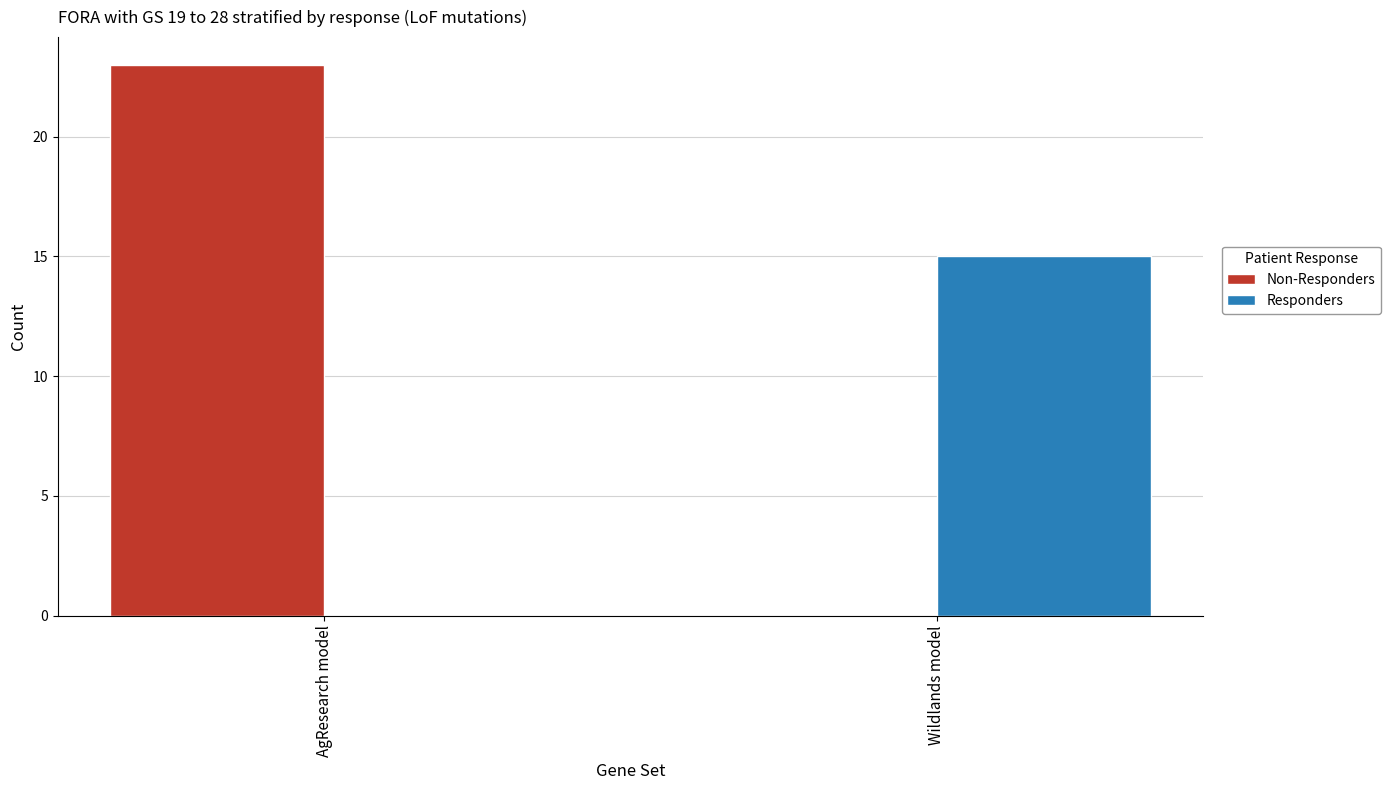

At which label is Non-Responders closest to 11?

Wildlands model